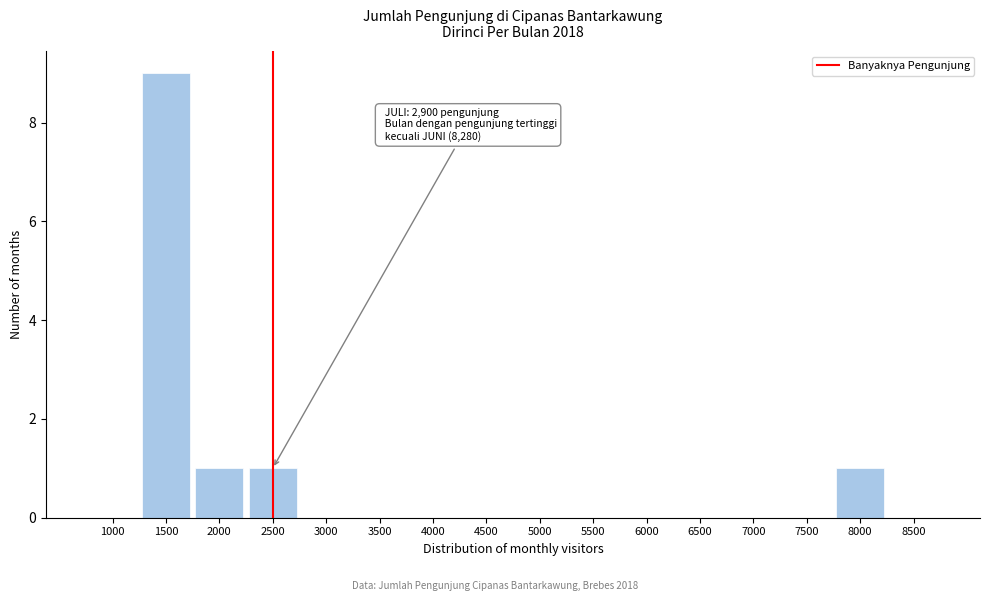

Reading left to right, extract all data points from this chart.

1000=0	1500=9	2000=1	2500=1	3000=0	3500=0	4000=0	4500=0	5000=0	5500=0	6000=0	6500=0	7000=0	7500=0	8000=1	8500=0